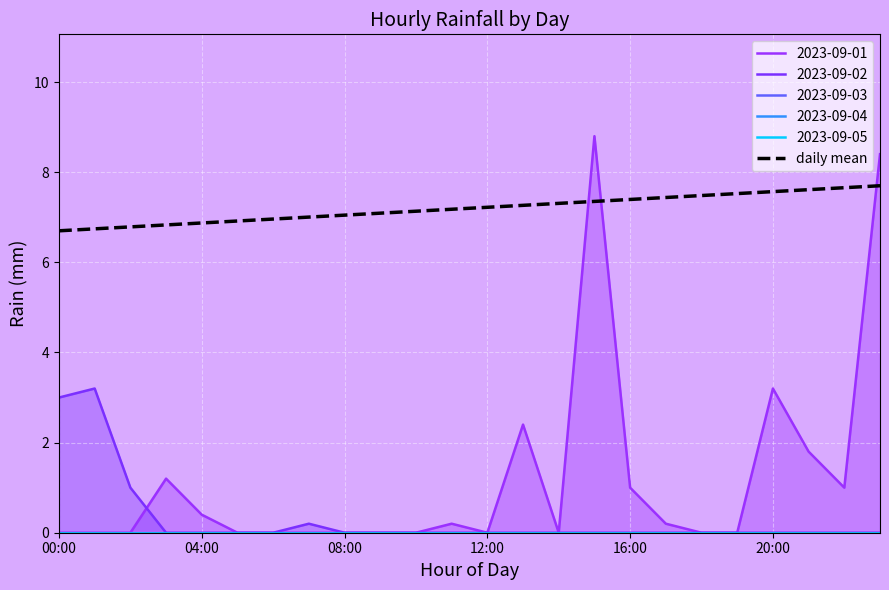

True or false: the data has more than 1 interior local peaks.

False